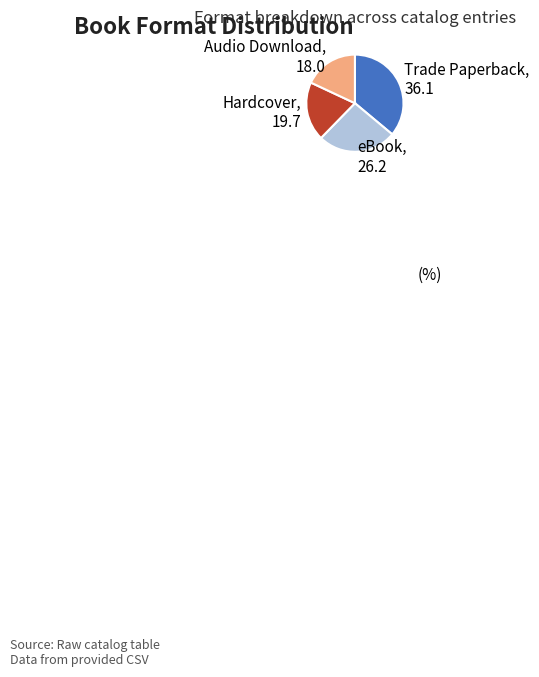

How many segments does this pie chart have?

4